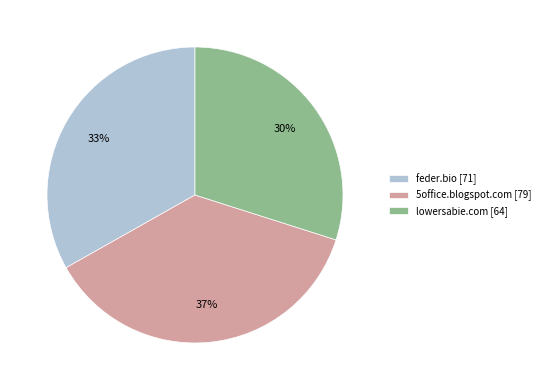

Count the number of slices in the pie.

3